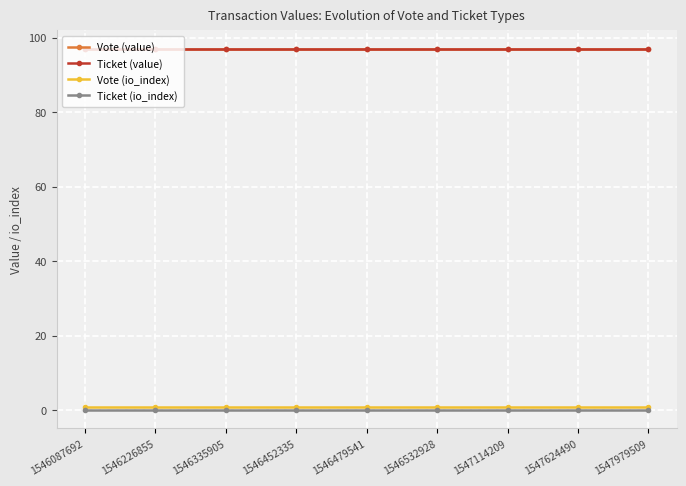

Between 1546226855 and 1547624490, which series saw the biggest shift?

Vote (value)